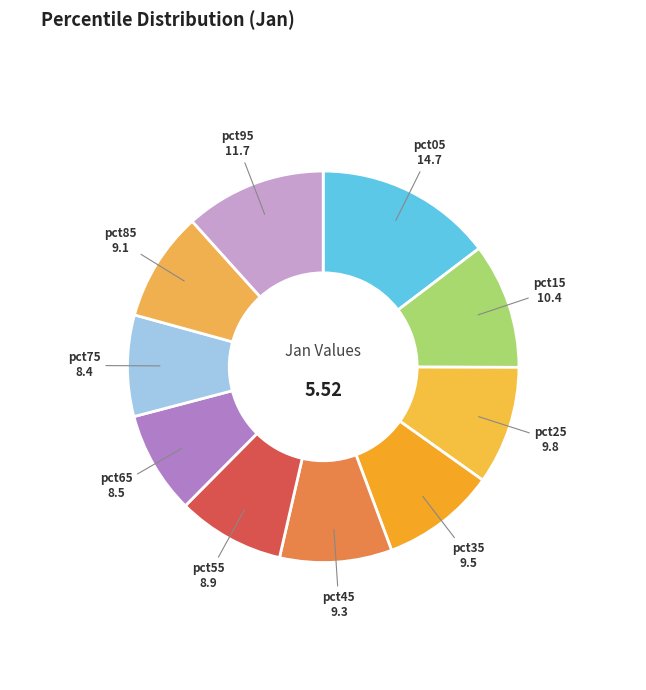

Is there a majority slice in this chart?

No